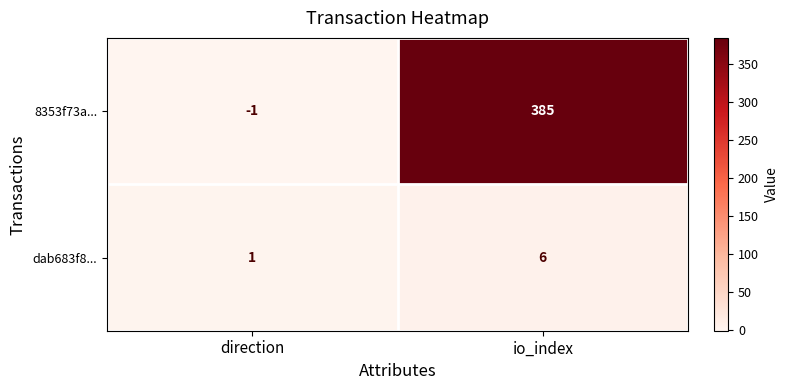

True or false: dab683f8... has a value of 9 at io_index.

False